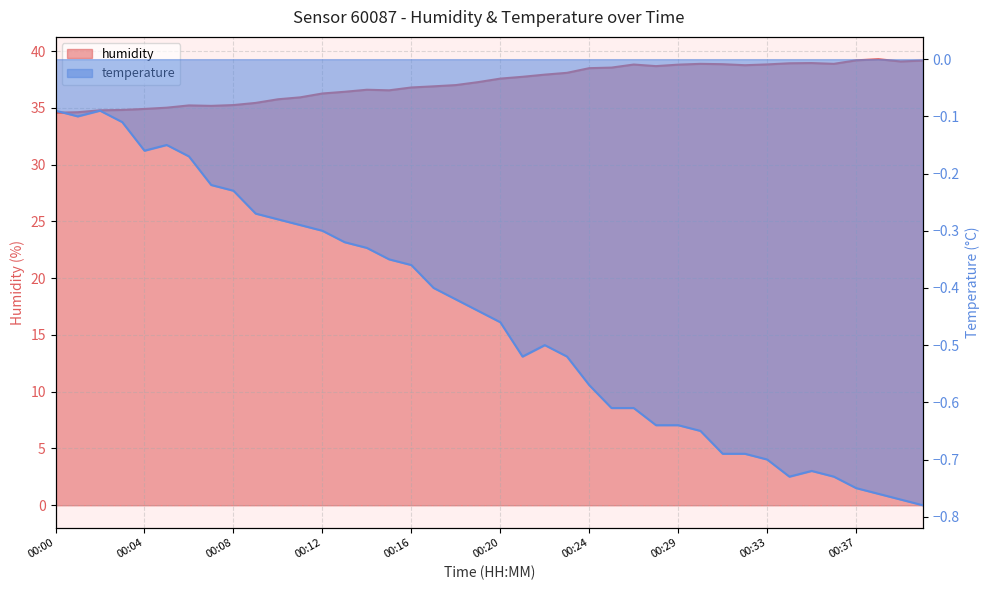

At how many categories does at least one series exceed 18?

40